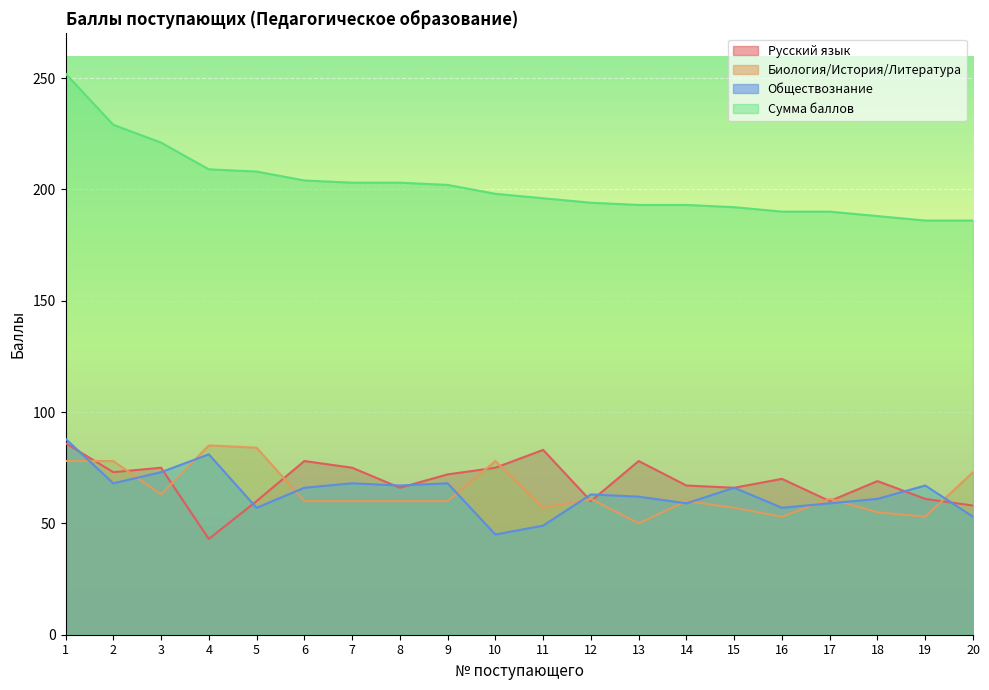

What are all the series names shown in the legend?

Русский язык, Биология/История/Литература, Обществознание, Сумма баллов